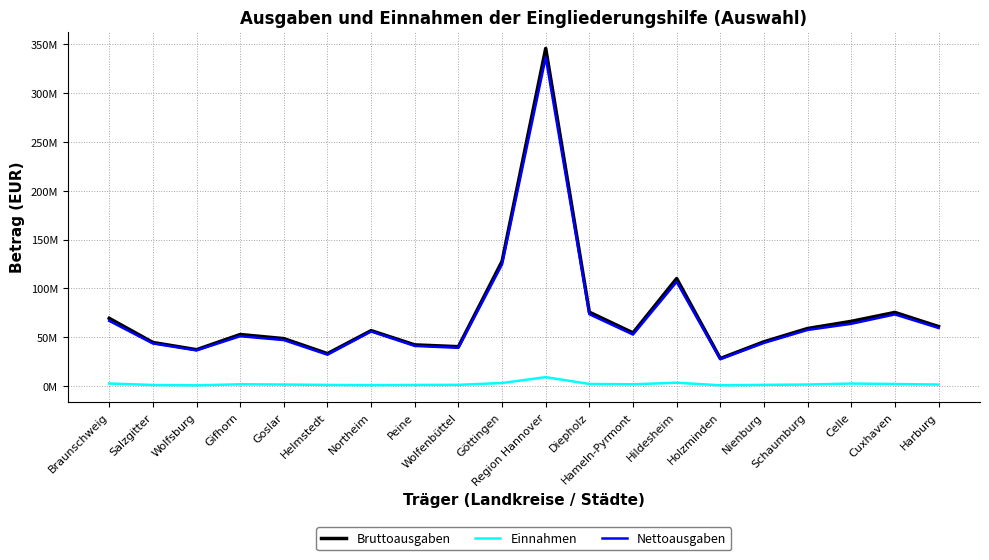

What is the average value of the Nettoausgaben series?

71642462